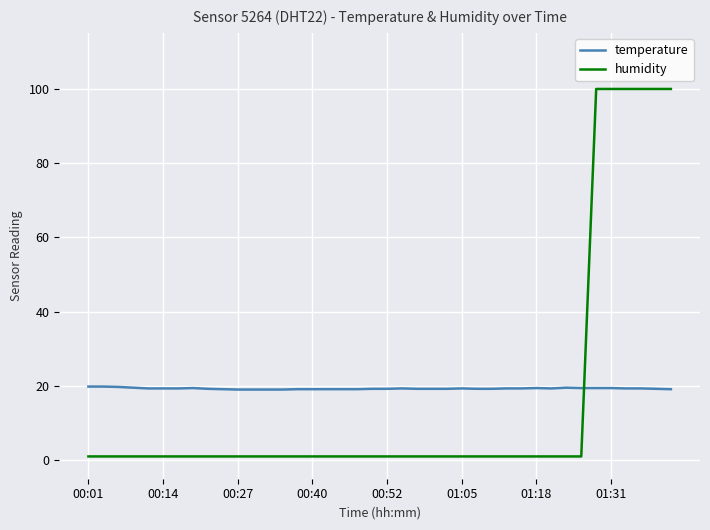

Which series has the largest range (max minus min)?

humidity